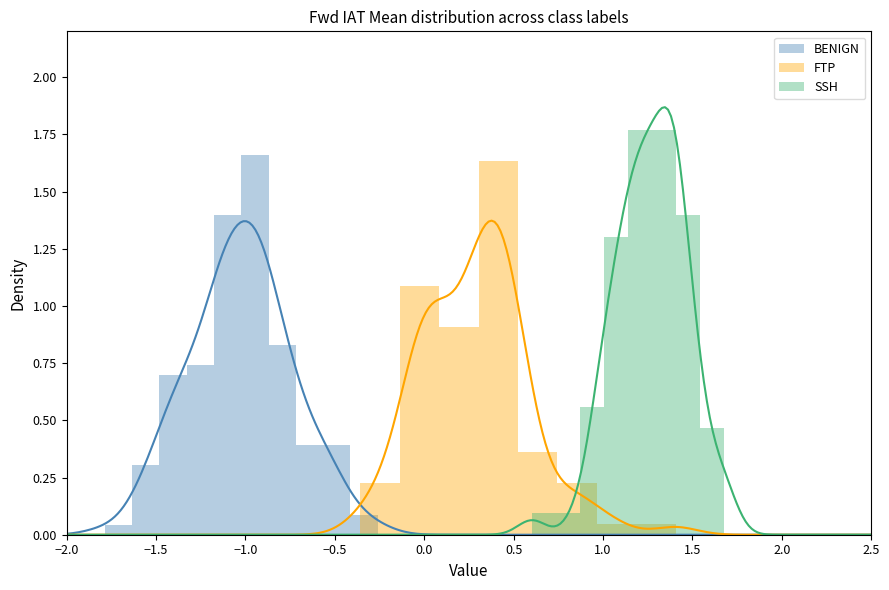

Is this an area chart (filled region under the line)?

No